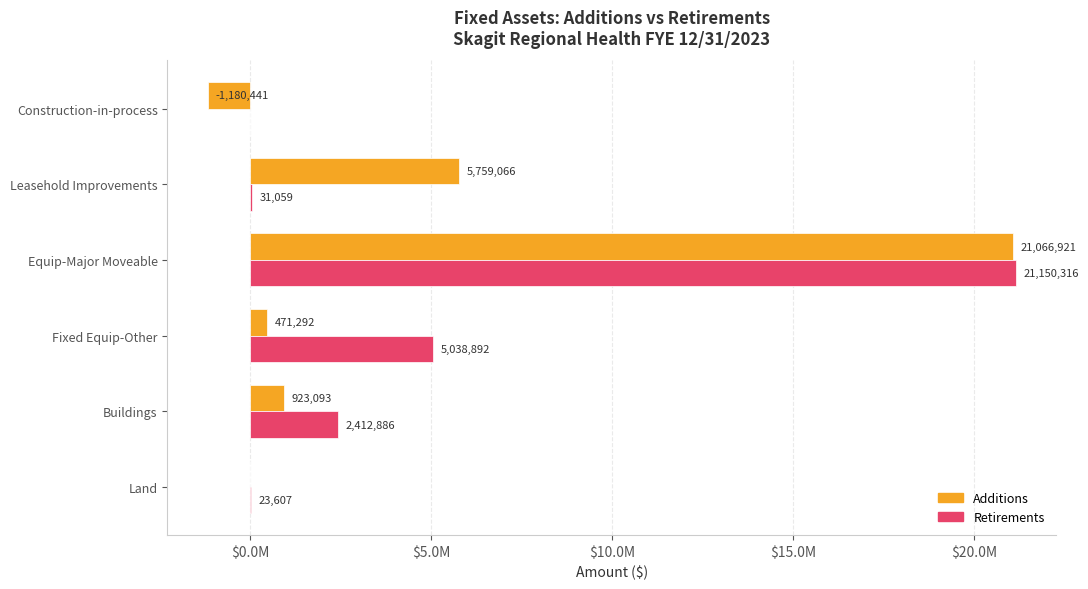

What are all the series names shown in the legend?

Additions, Retirements